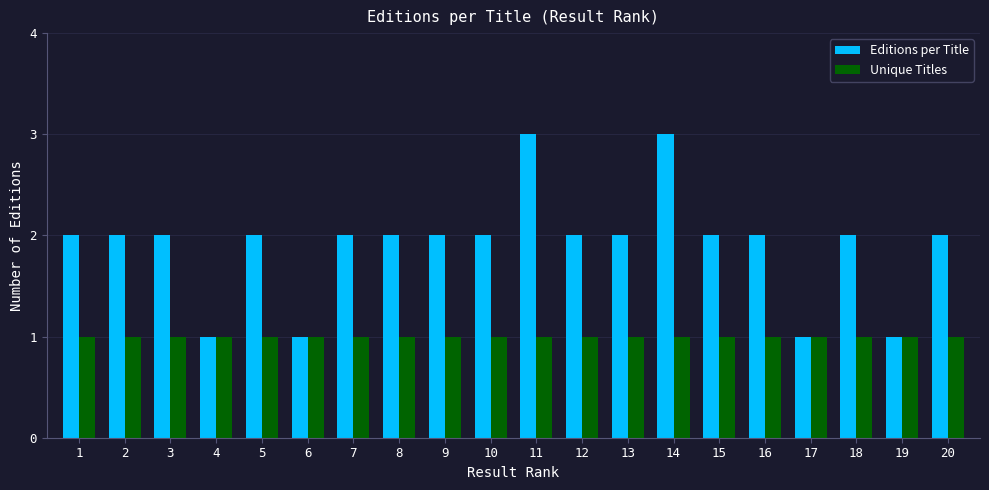

Rank the series by their average value, from highest to lowest.

Editions per Title, Unique Titles